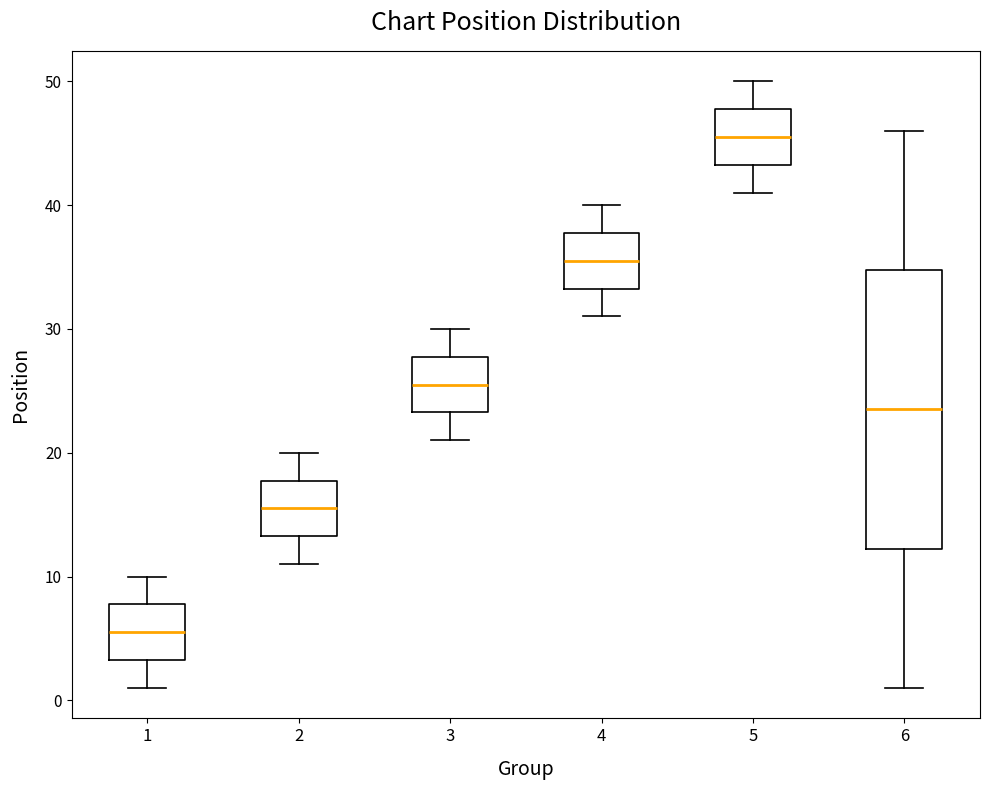

Which box has the highest median line?

5